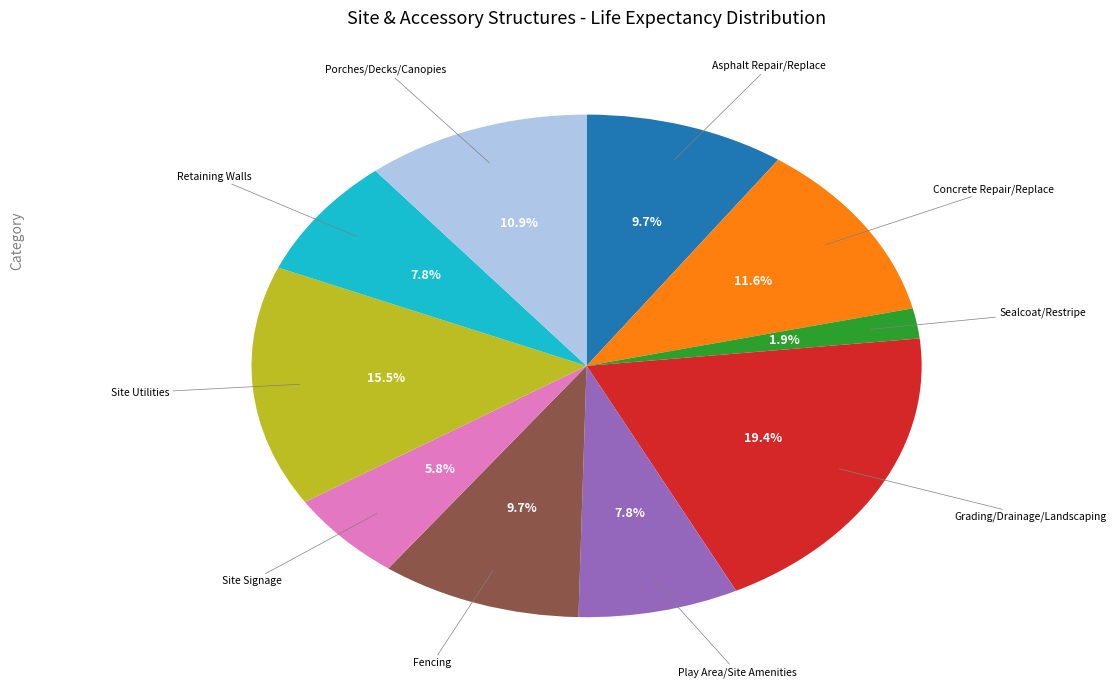

Is there a majority slice in this chart?

No